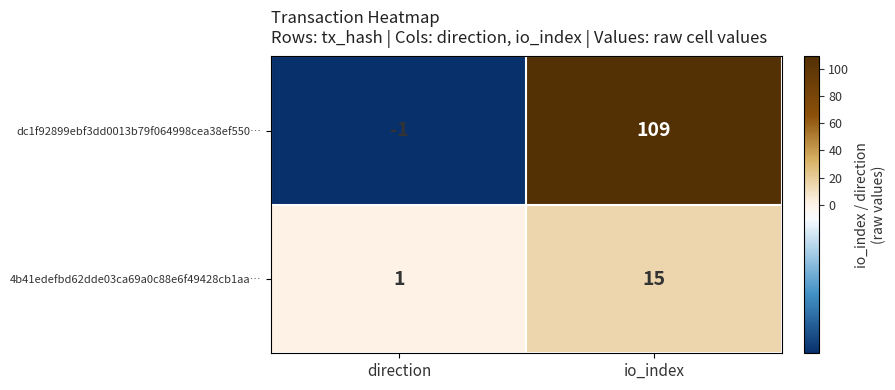

The 4b41edefbd62dde03ca69a0c88e6f49428cb1aa… series shows 15 at io_index. True or false?

True